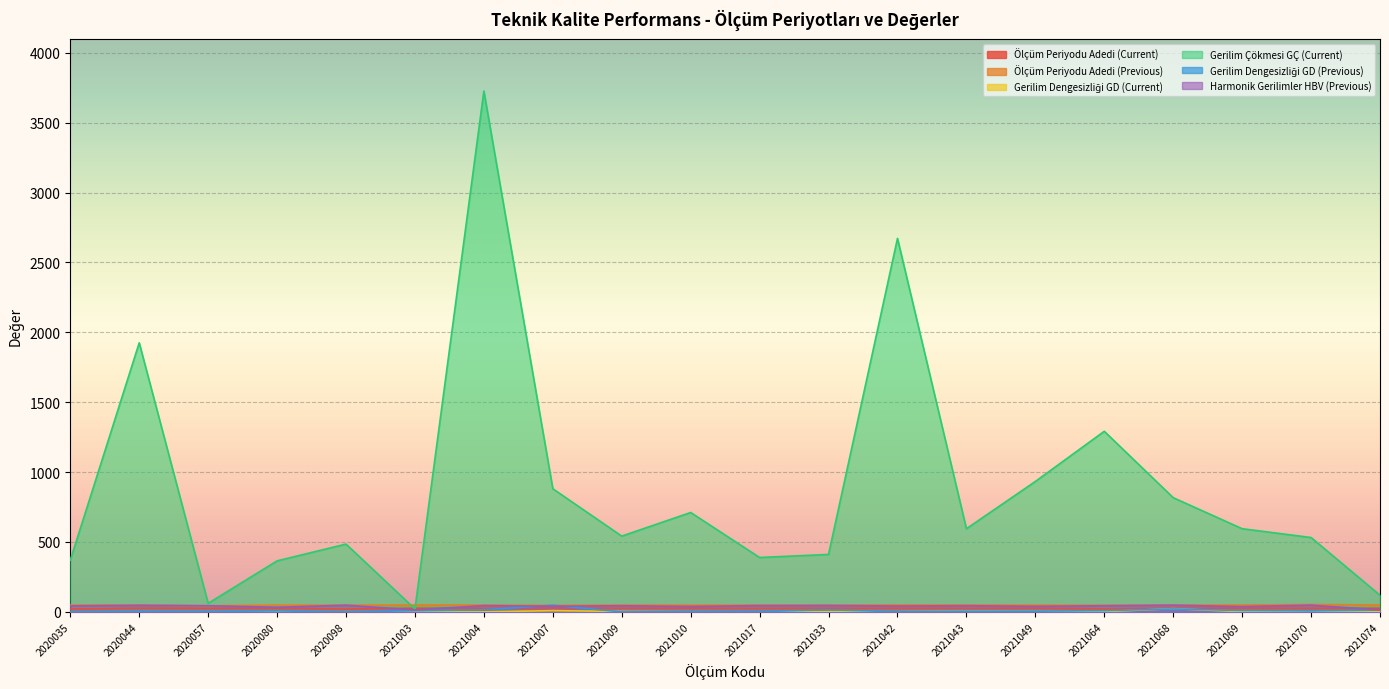

Does the chart display data point markers on the line(s)?

No